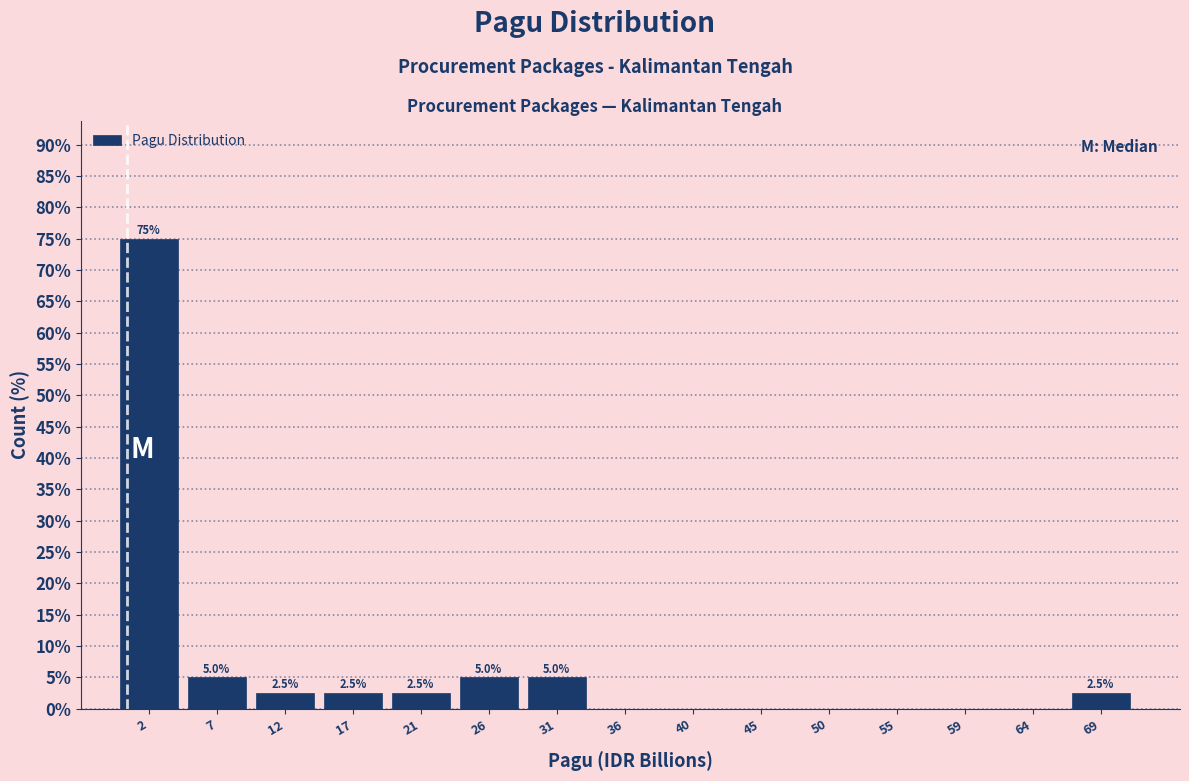

Over which range of the x-axis is the bar tallest?

0.0 to 5.0